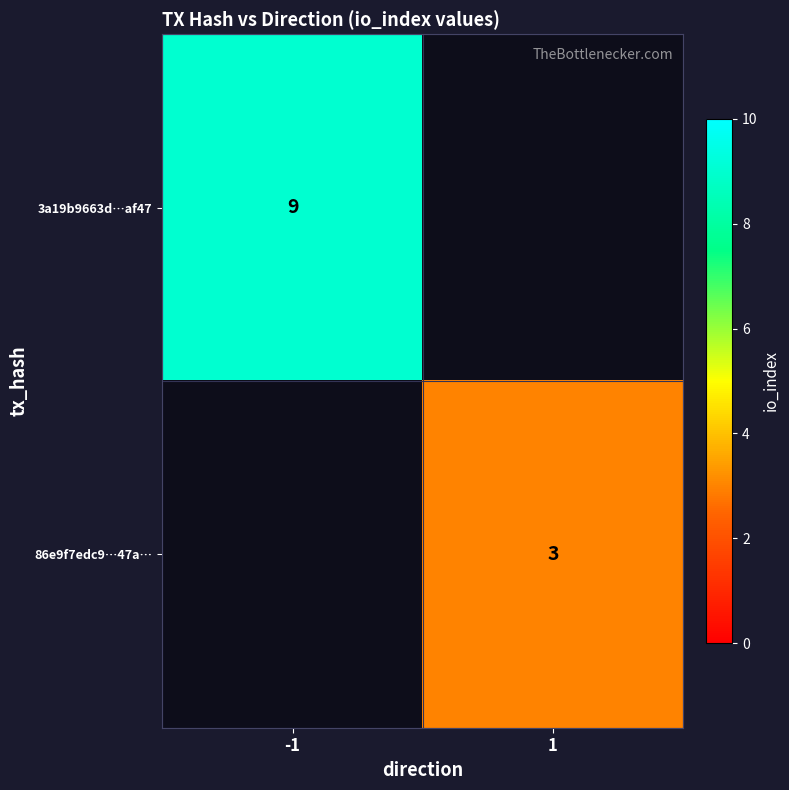

The value of 86e9f7edc9…47a… at 1 is 4. True or false?

False